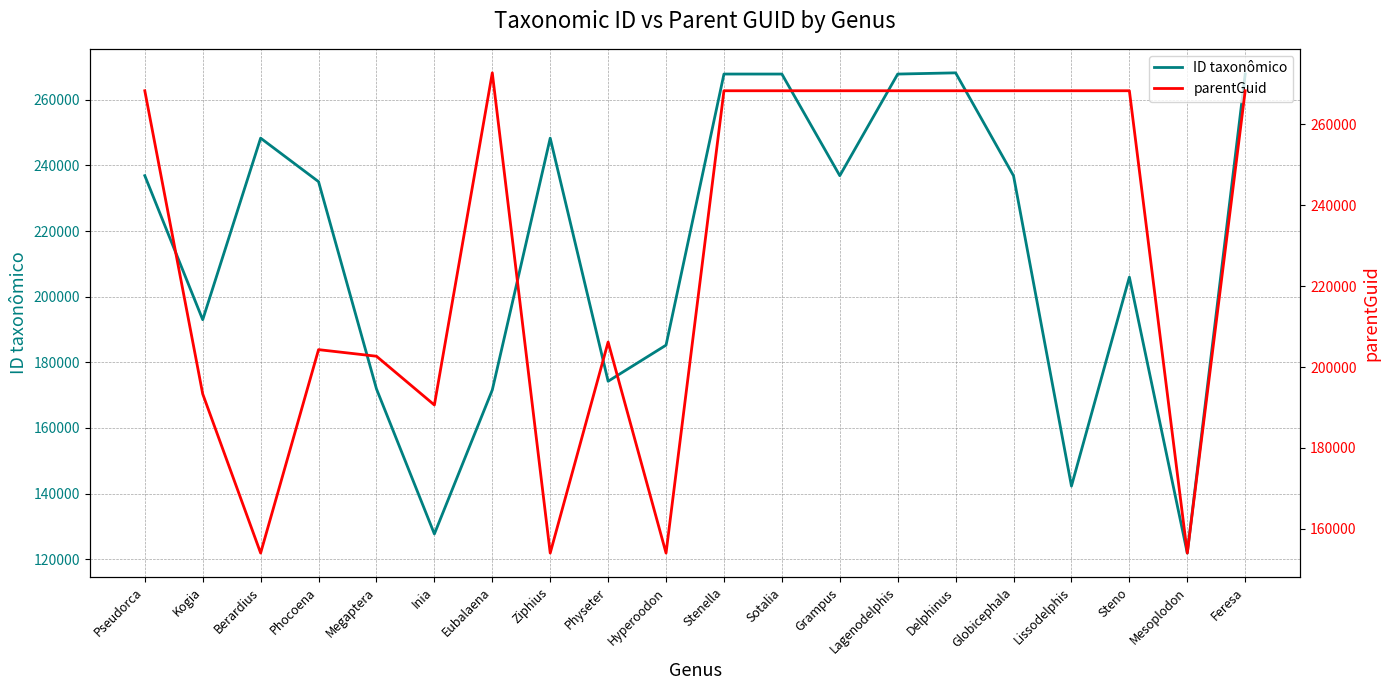

At which label does parentGuid first exceed 268229?

Eubalaena